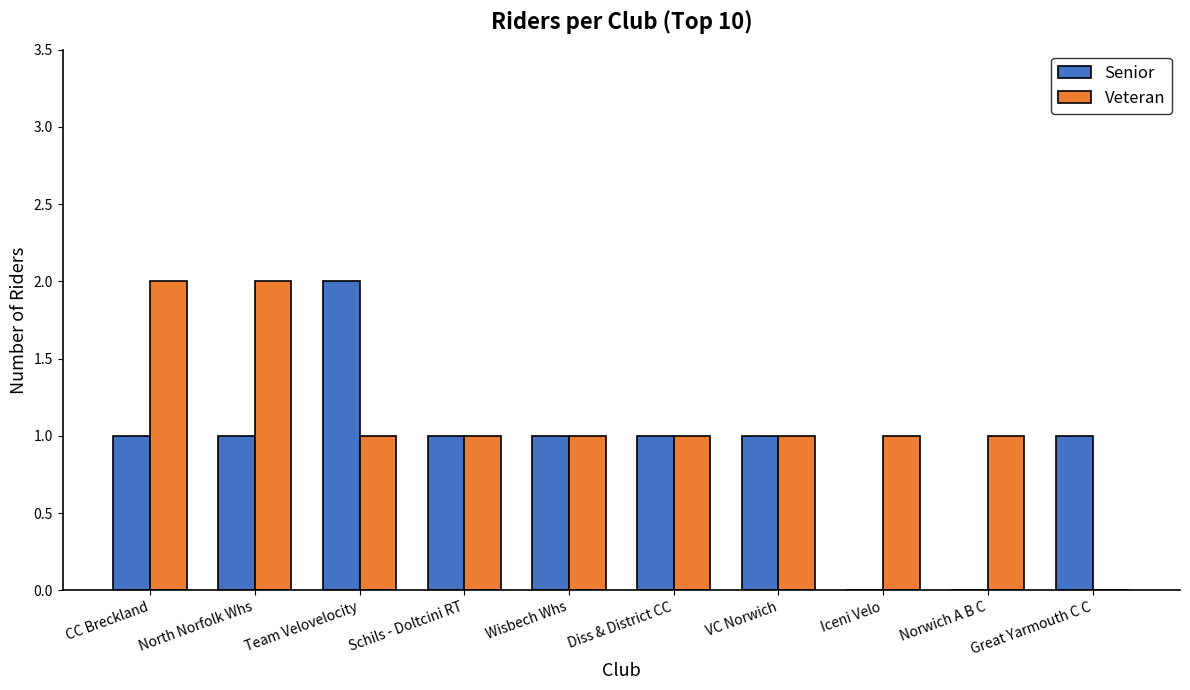

How many data points does each series have?

10